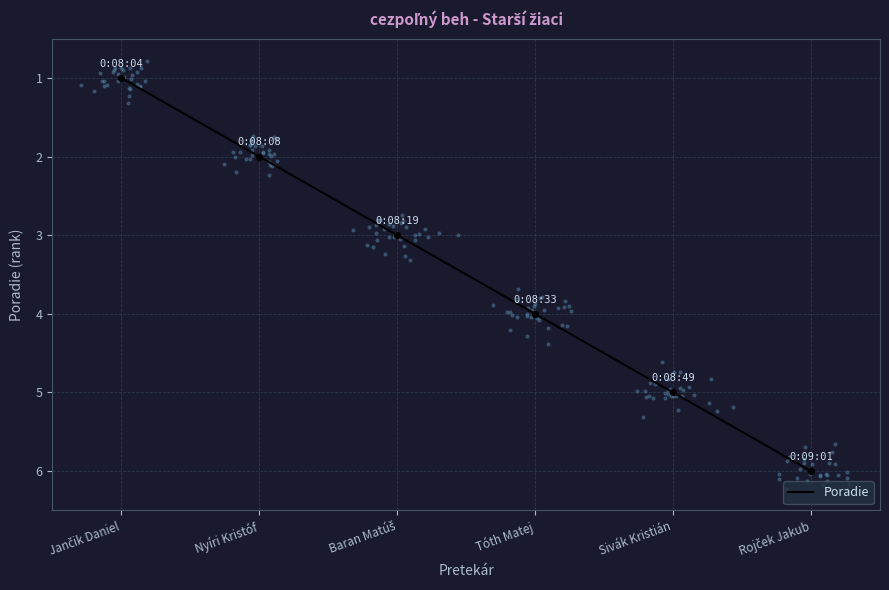

Between Nyíri Kristóf and Tóth Matej, which is larger?

Tóth Matej